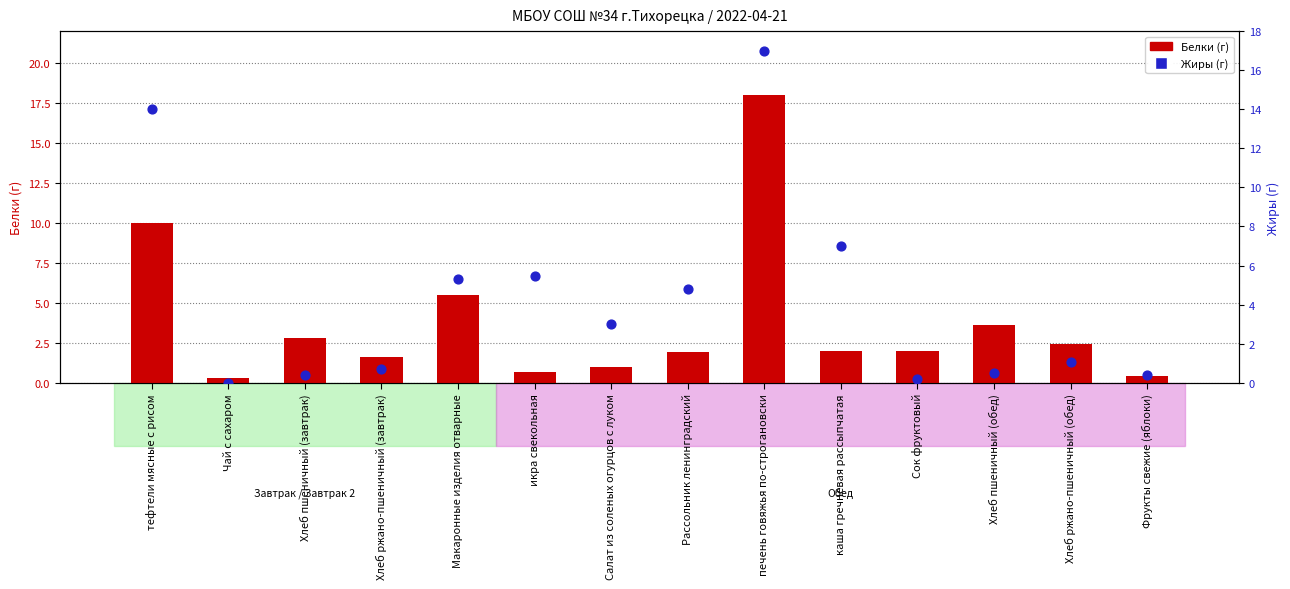

What is the total value across all series at печень говяжья по-строгановски?

35.0